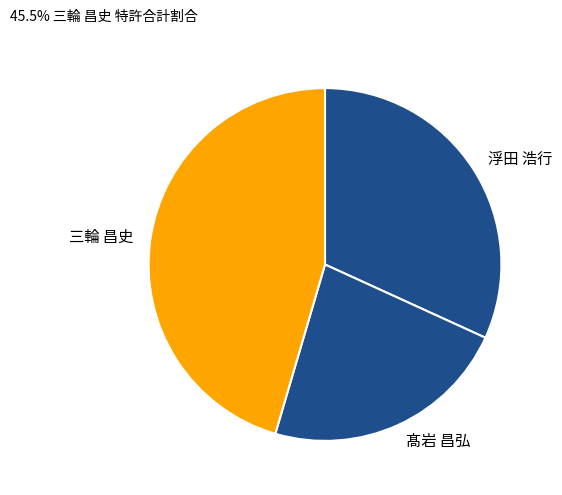

Which category has the smallest portion of the pie?

髙岩 昌弘